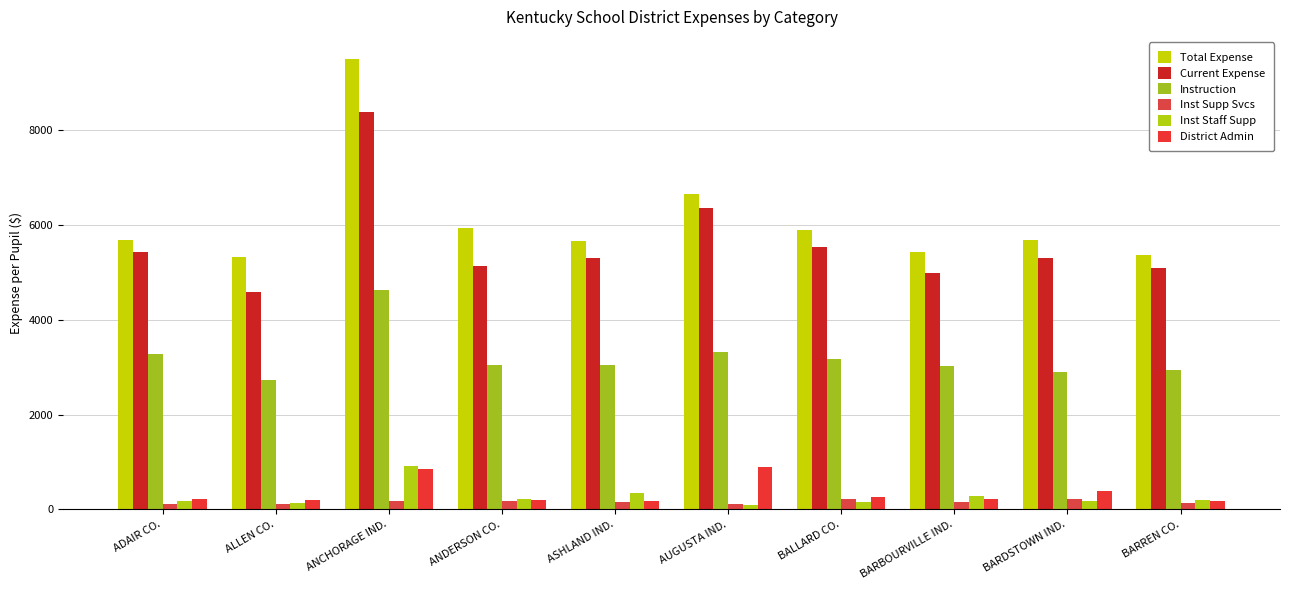

Reading left to right, transcribe all the data shown in this chart.

Total Expense: ADAIR CO.=5690.7	ALLEN CO.=5323.0	ANCHORAGE IND.=9494.7	ANDERSON CO.=5940.6	ASHLAND IND.=5670.6	AUGUSTA IND.=6647.9	BALLARD CO.=5893.1	BARBOURVILLE IND.=5426.2	BARDSTOWN IND.=5692.6	BARREN CO.=5368.2
Current Expense: ADAIR CO.=5425.1	ALLEN CO.=4581.9	ANCHORAGE IND.=8391.1	ANDERSON CO.=5146.2	ASHLAND IND.=5307.8	AUGUSTA IND.=6367.8	BALLARD CO.=5535.6	BARBOURVILLE IND.=4985.8	BARDSTOWN IND.=5307.2	BARREN CO.=5095.4
Instruction: ADAIR CO.=3272.2	ALLEN CO.=2741.0	ANCHORAGE IND.=4635.2	ANDERSON CO.=3044.1	ASHLAND IND.=3049.3	AUGUSTA IND.=3318.3	BALLARD CO.=3178.9	BARBOURVILLE IND.=3023.6	BARDSTOWN IND.=2895.4	BARREN CO.=2938.2
Inst Supp Svcs: ADAIR CO.=107.7	ALLEN CO.=109.0	ANCHORAGE IND.=172.7	ANDERSON CO.=178.3	ASHLAND IND.=155.4	AUGUSTA IND.=118.1	BALLARD CO.=229.7	BARBOURVILLE IND.=149.8	BARDSTOWN IND.=226.5	BARREN CO.=136.1
Inst Staff Supp: ADAIR CO.=186.4	ALLEN CO.=143.4	ANCHORAGE IND.=923.8	ANDERSON CO.=211.7	ASHLAND IND.=341.0	AUGUSTA IND.=95.4	BALLARD CO.=150.1	BARBOURVILLE IND.=289.9	BARDSTOWN IND.=170.9	BARREN CO.=189.6
District Admin: ADAIR CO.=215.6	ALLEN CO.=209.1	ANCHORAGE IND.=856.8	ANDERSON CO.=198.8	ASHLAND IND.=183.5	AUGUSTA IND.=893.2	BALLARD CO.=256.8	BARBOURVILLE IND.=216.9	BARDSTOWN IND.=391.8	BARREN CO.=170.2